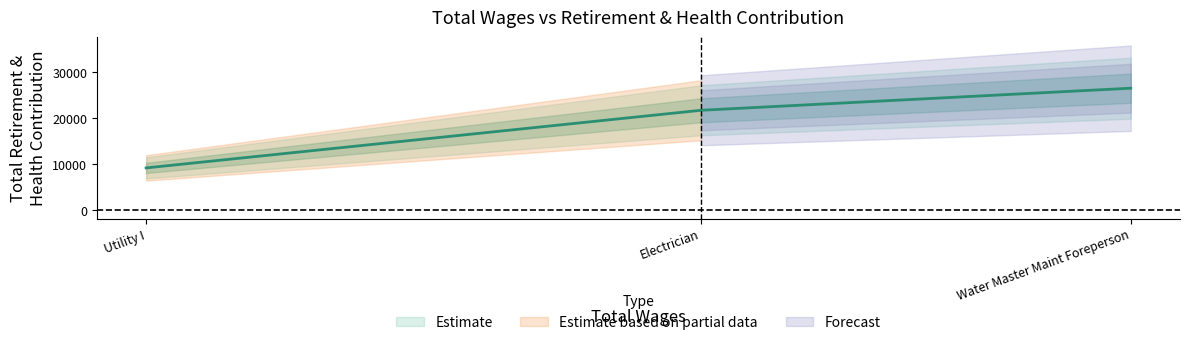

What is the smallest value displayed?

9186